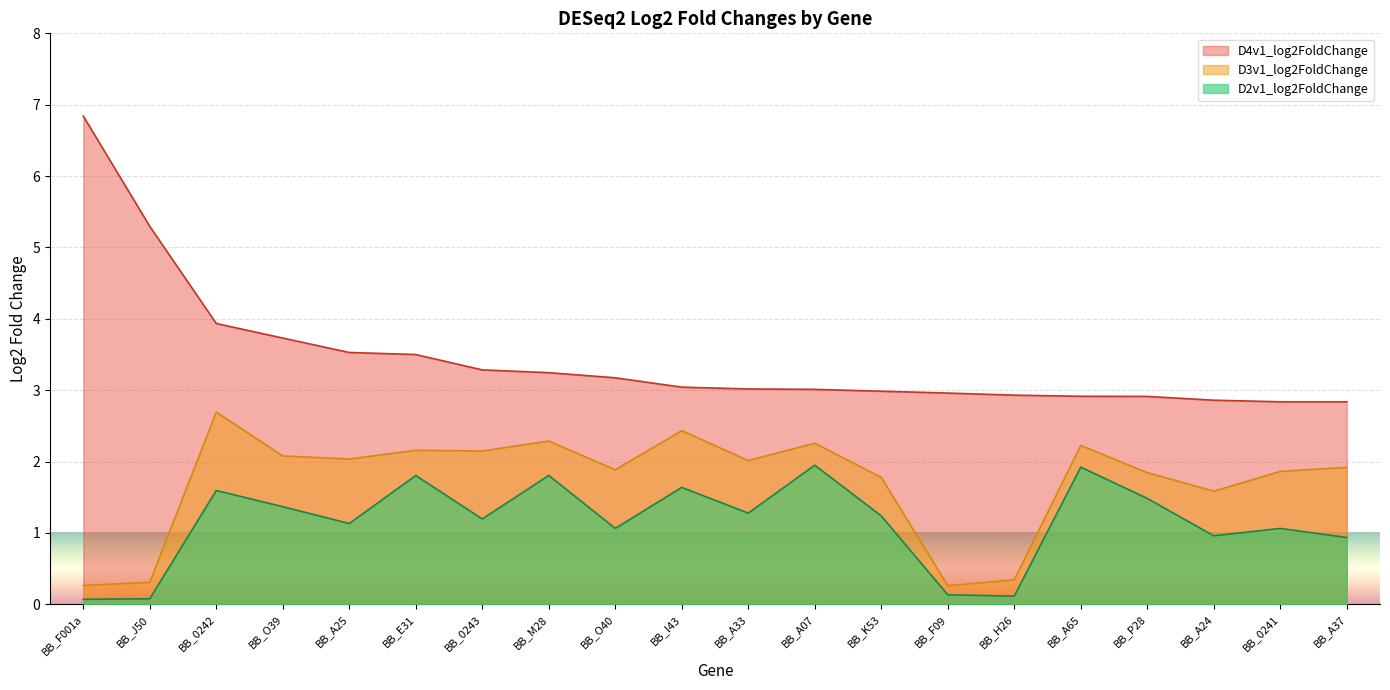

True or false: D2v1_log2FC has more than 1 interior local peaks.

True